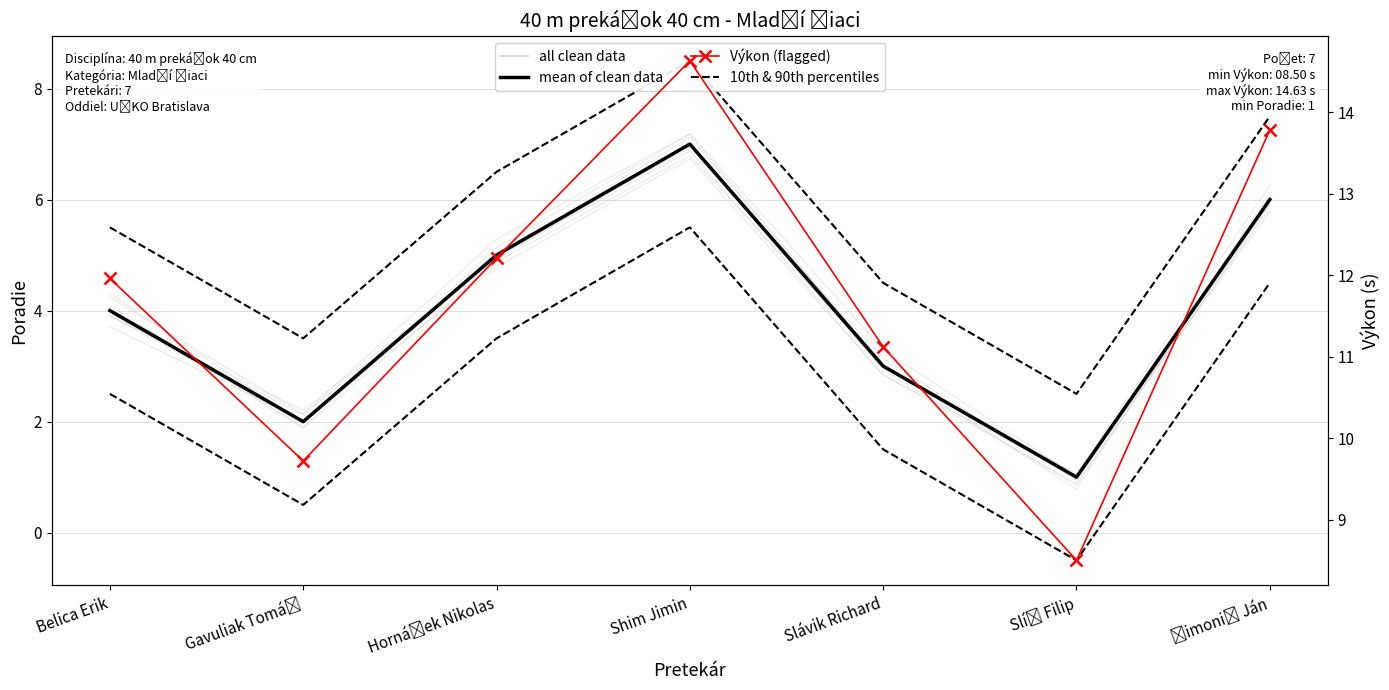

What is the difference between the maximum and minimum values in the 10th & 90th percentiles series?

6.0